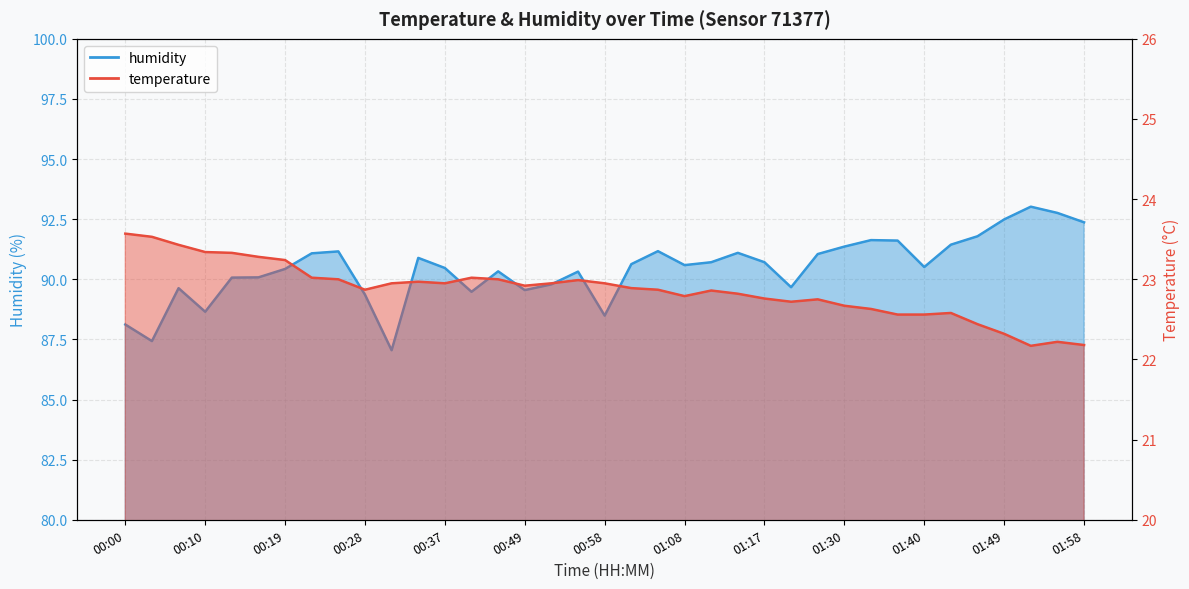

At how many categories does at least one series exceed 60?

37